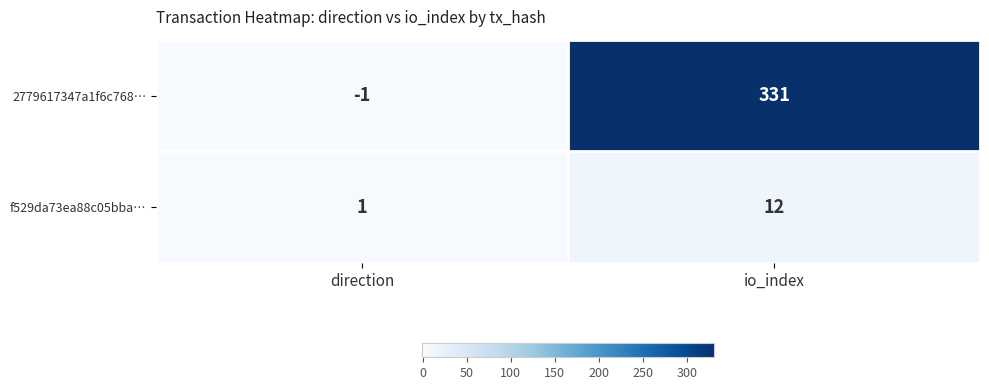

The 2779617347a1f6c768… series shows -2 at direction. True or false?

False